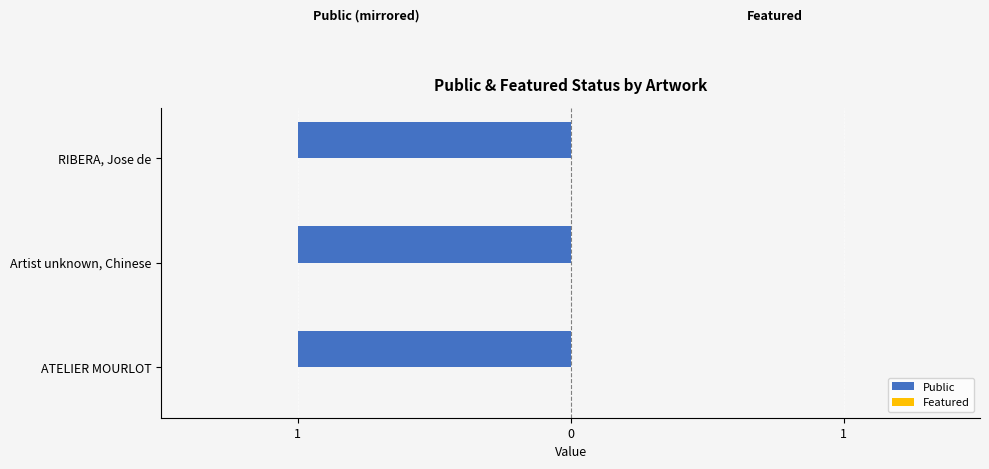

At which category is the sum across all series the highest?

ATELIER MOURLOT